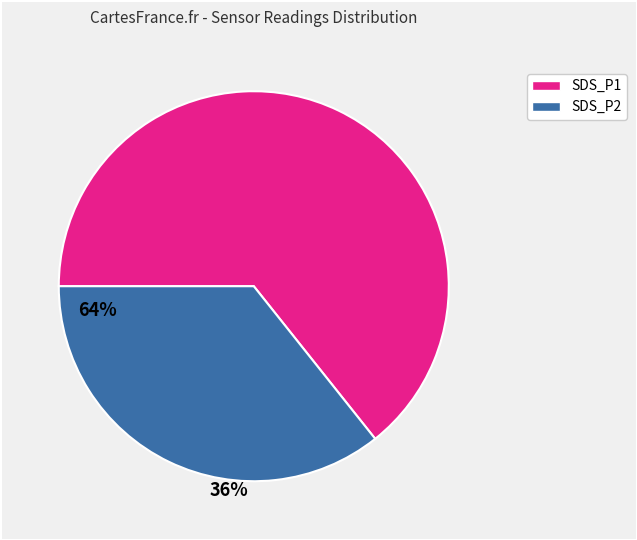

What is the smallest slice in the pie chart?

SDS_P2